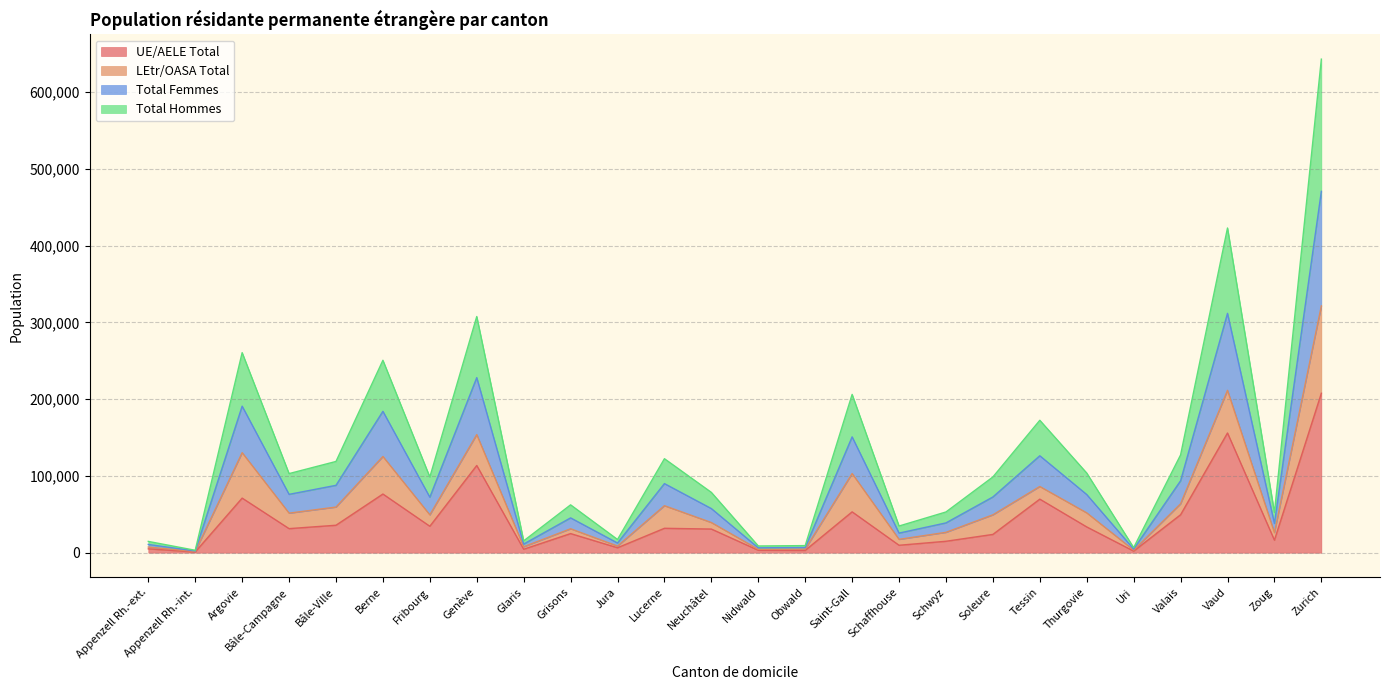

True or false: UE/AELE Total and Total Femmes cross at least once.

False